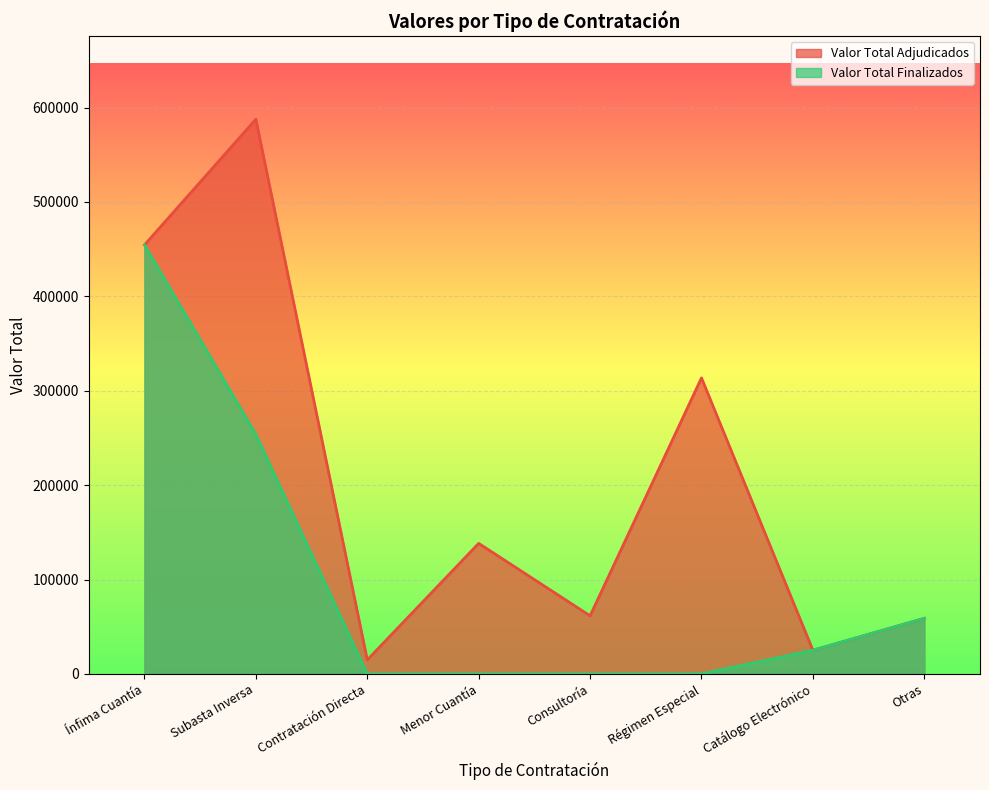

Rank the series by their maximum value, from lowest to highest.

Valor Total Finalizados, Valor Total Adjudicados